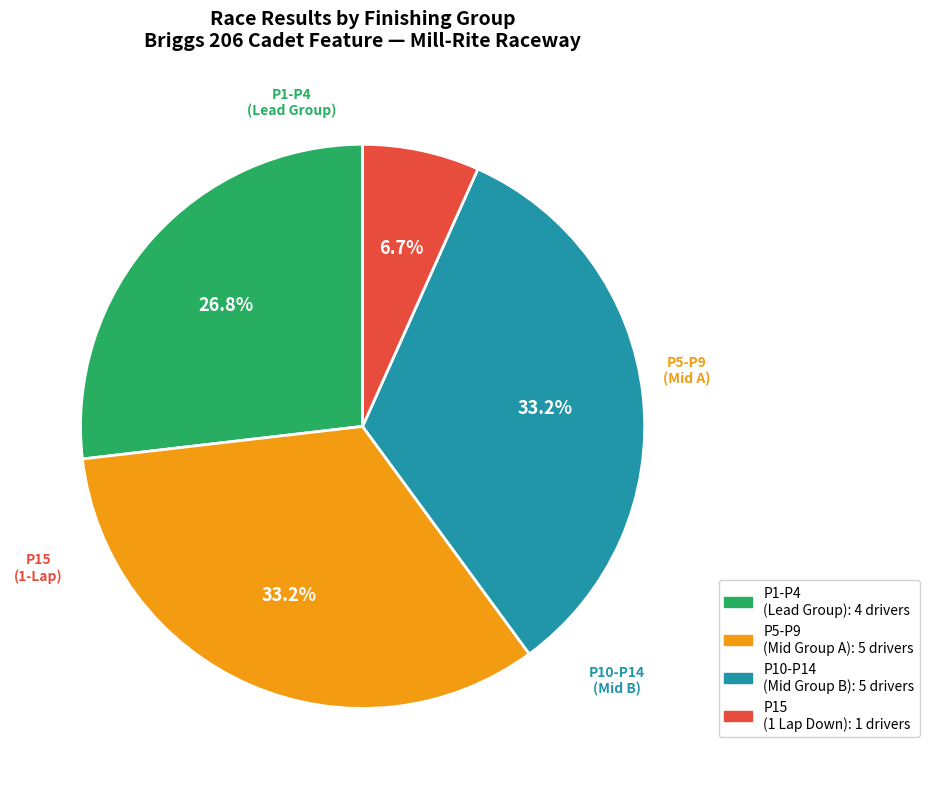

To the nearest percent, what is the average slice percentage?

25%